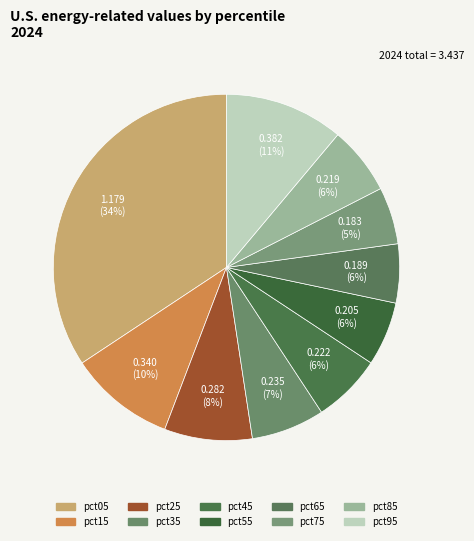

How many slices are in this pie chart?

10